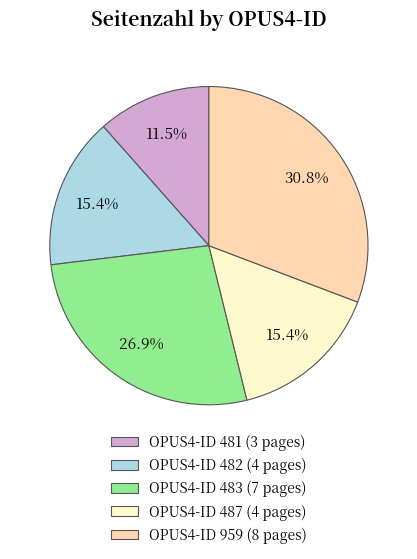

Is there a majority slice in this chart?

No